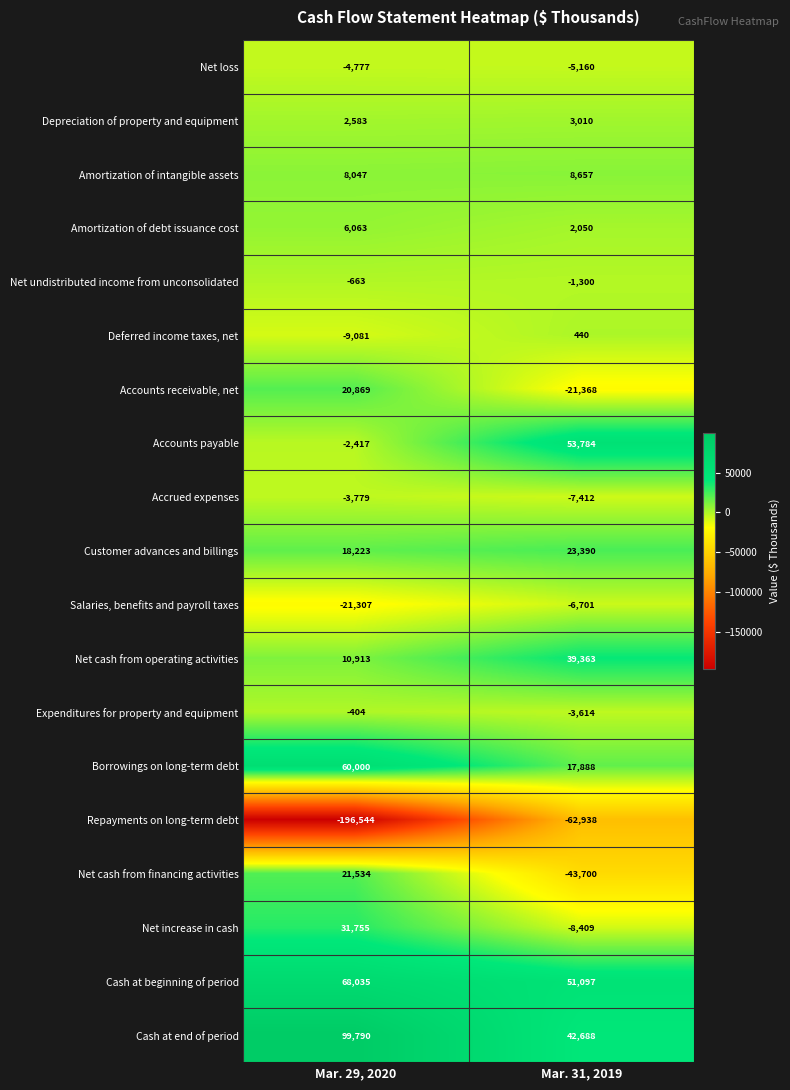

Which series has the widest spread of values?

Repayments on long-term debt